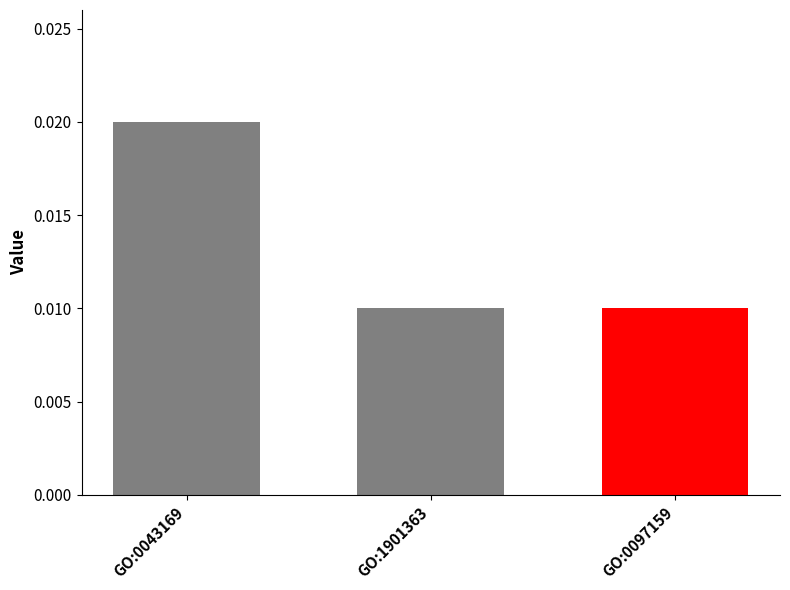

How many distinct data groups are displayed?

1